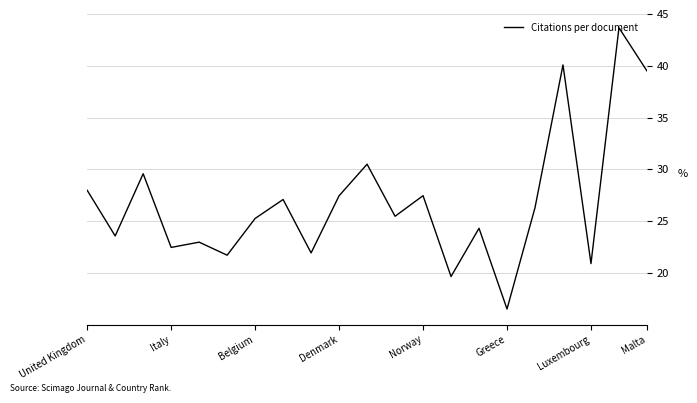

What is the difference between the maximum and minimum values?

27.2